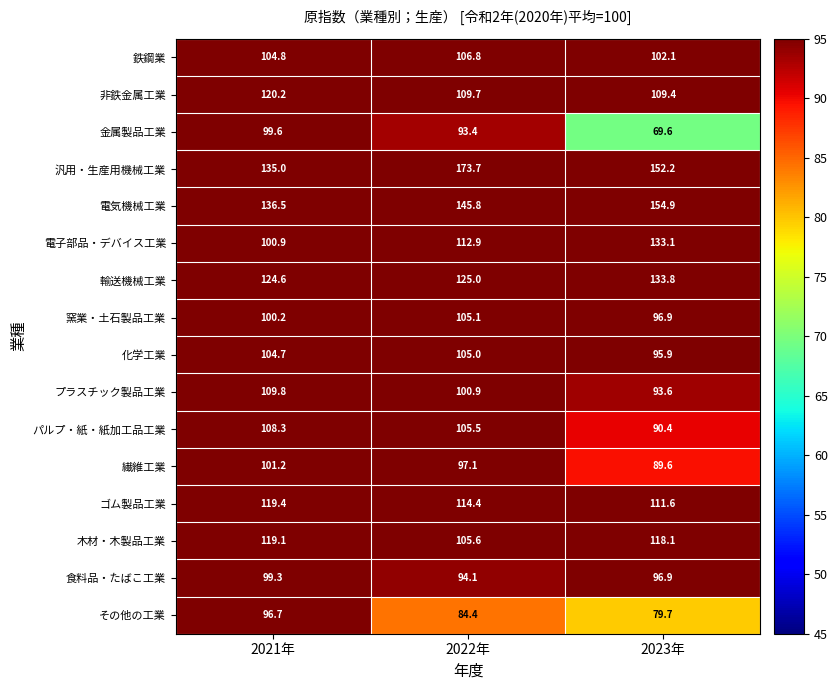

The その他の工業 series shows 37.5 at 2023年. True or false?

False